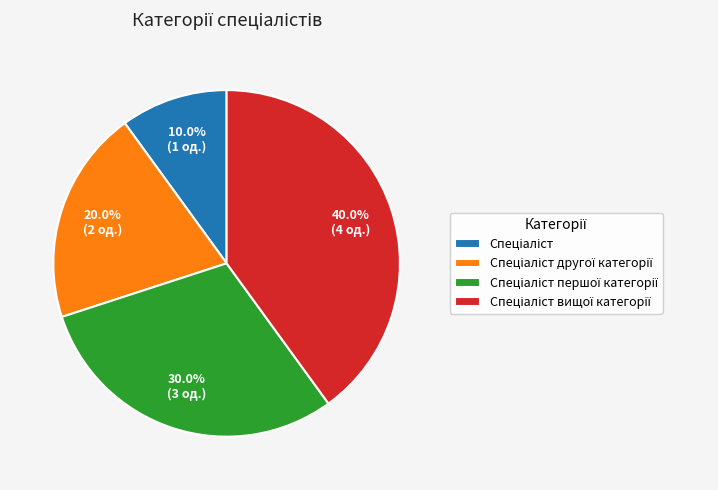

Is there any slice that represents more than half of the pie?

No